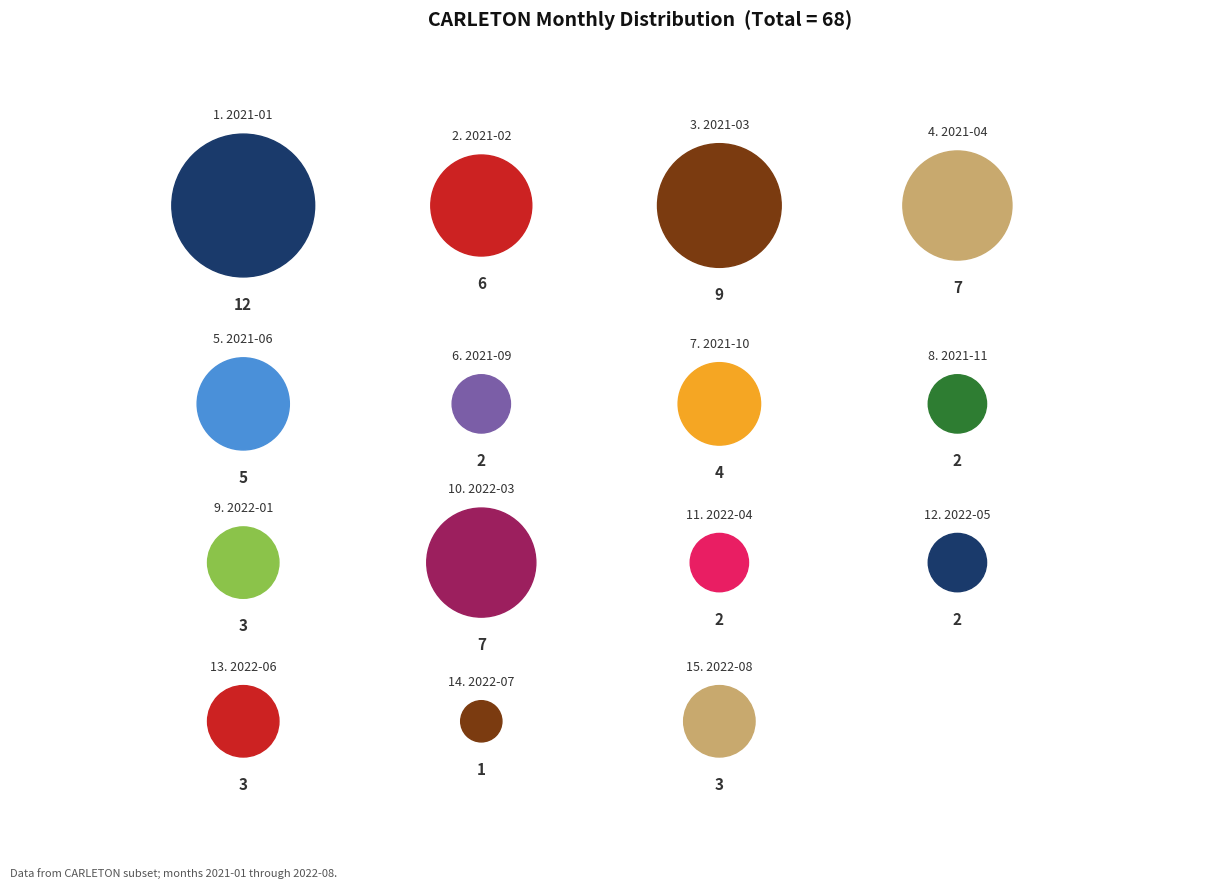

To the nearest percent, what is the combined percentage of 2022-05 and 2021-07?

3%